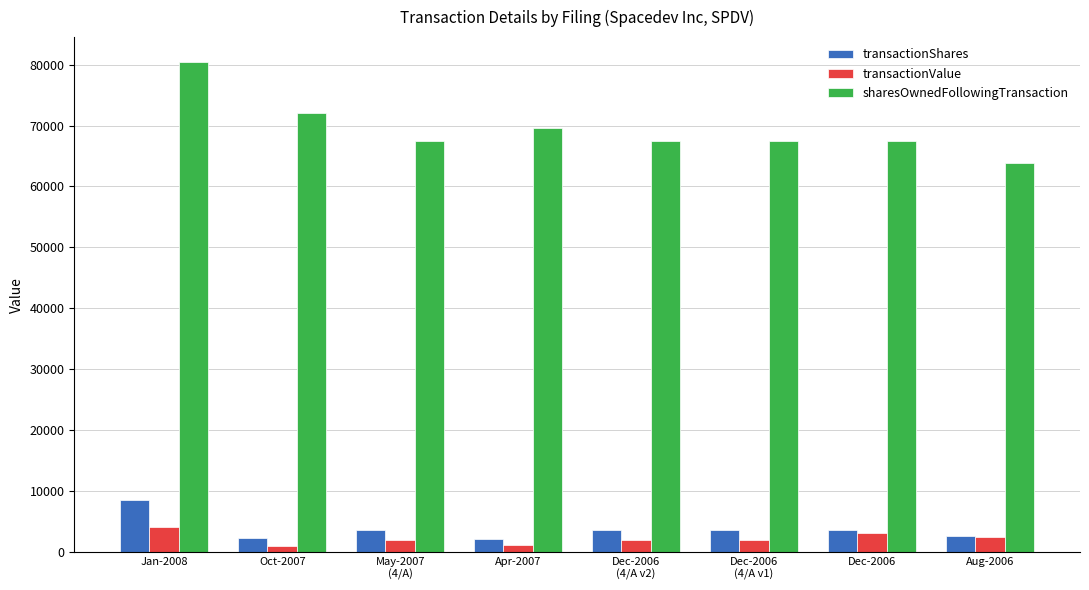

At which category is the sum across all series the highest?

Jan-2008